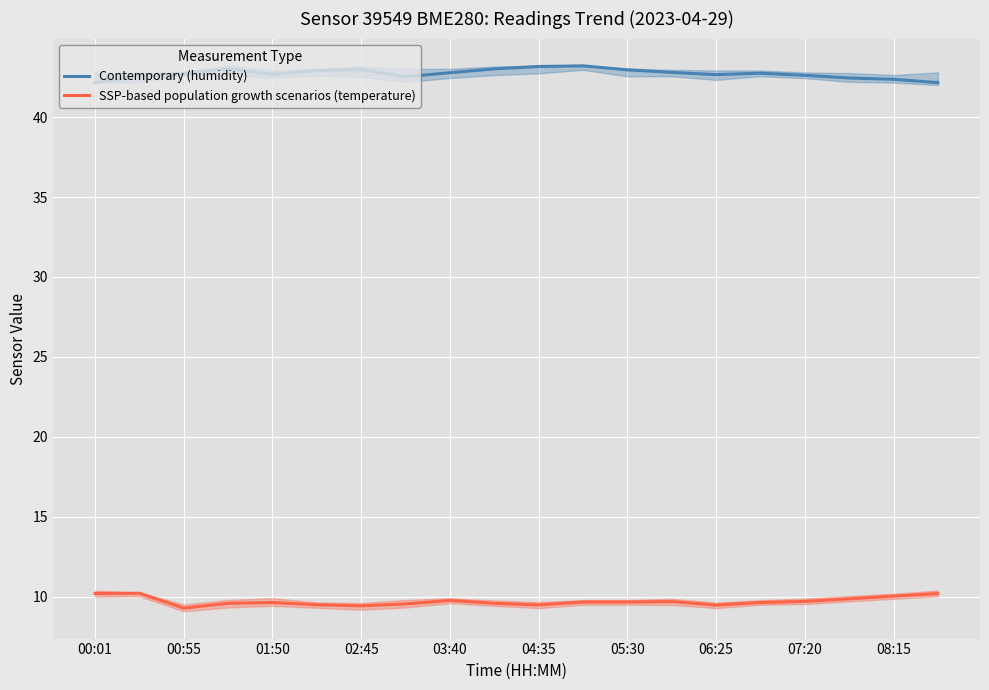

The value of Contemporary (humidity) at 08:15 is 69.3. True or false?

False